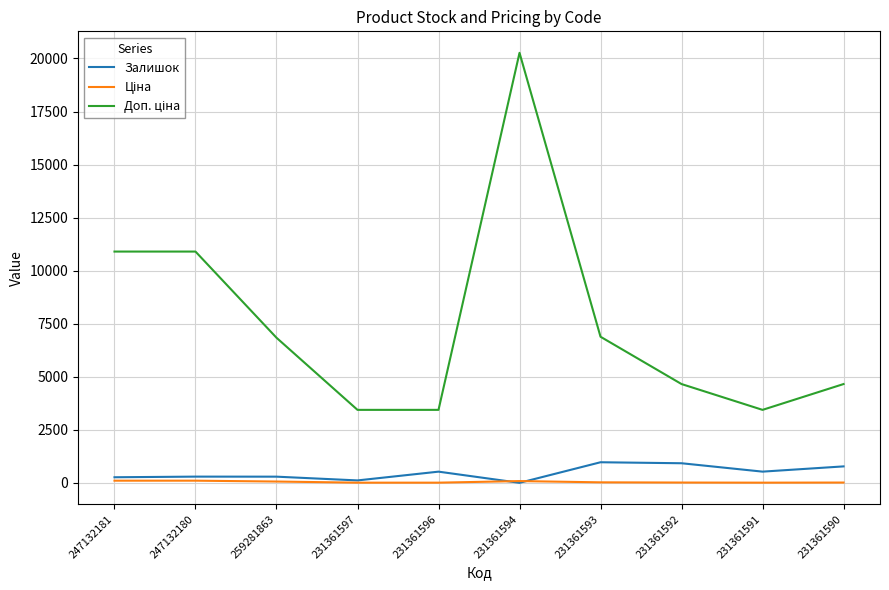

Which category has the highest value across all series?

231361594